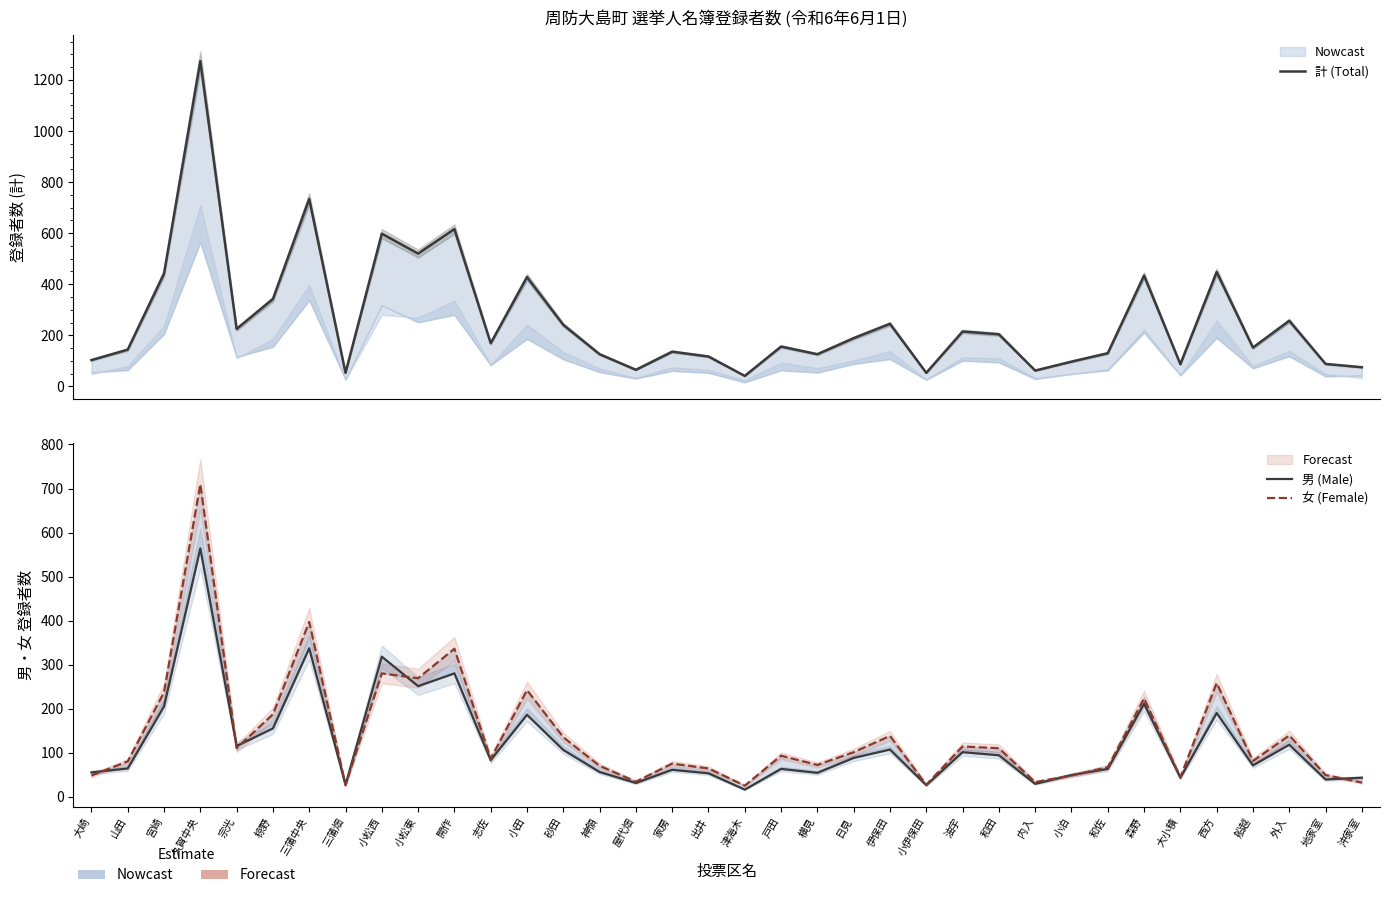

What is the spread (max minus min) of values at 開作?

336